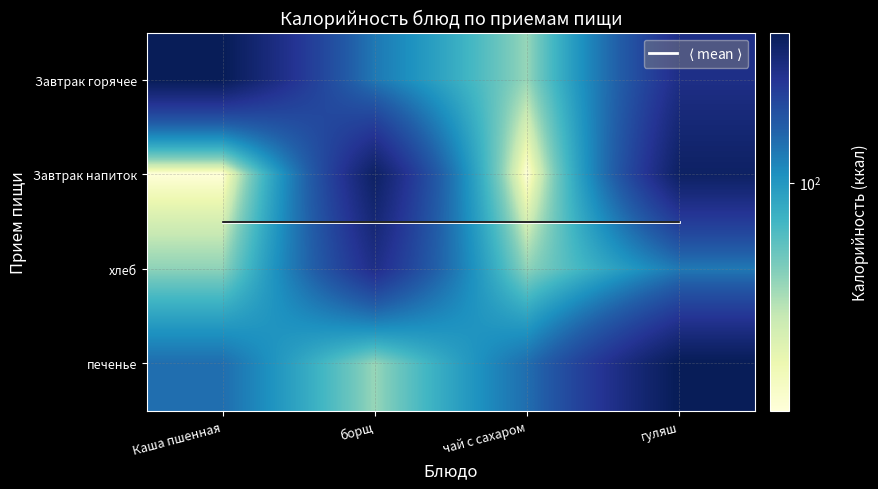

Is the value of Завтрак горячее at Каша пшенная greater than the value of $\langle$ mean $\rangle$ at чай с сахаром?

Yes